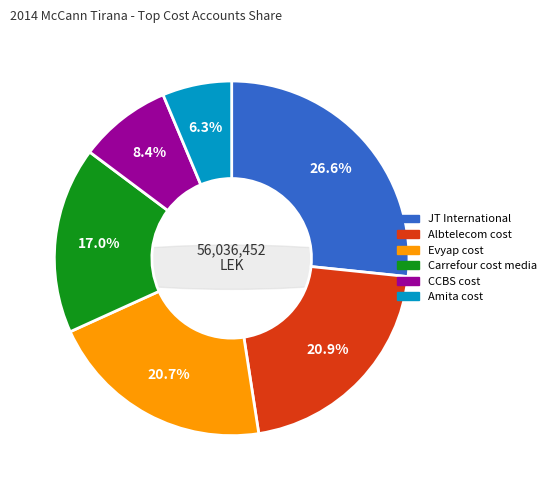

Rank the categories by value from lowest to highest.

Amita cost, CCBS cost, Carrefour cost media, Evyap cost, Albtelecom cost, JT International